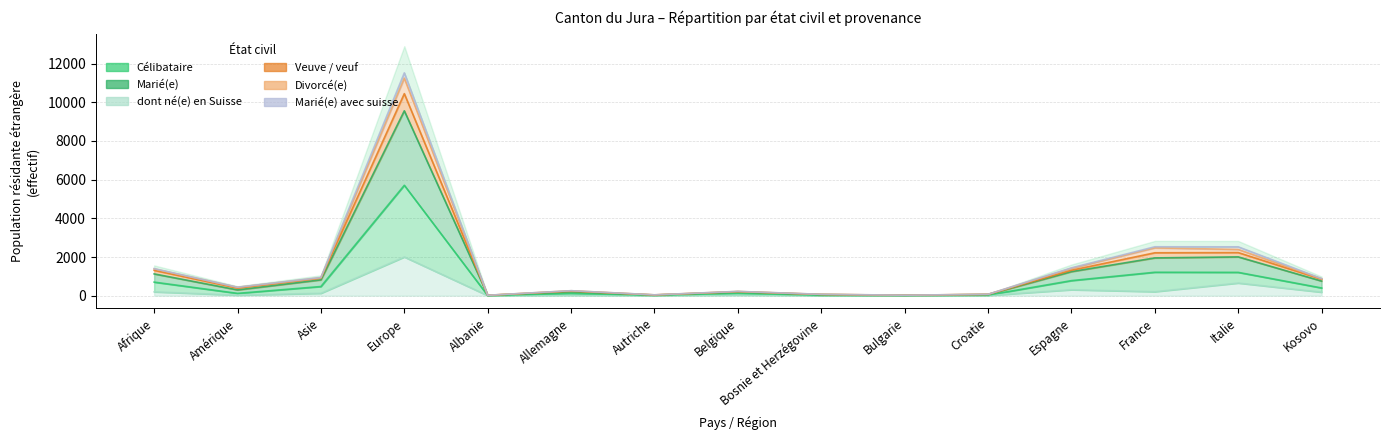

What is the total value across all series at Europe?

40047